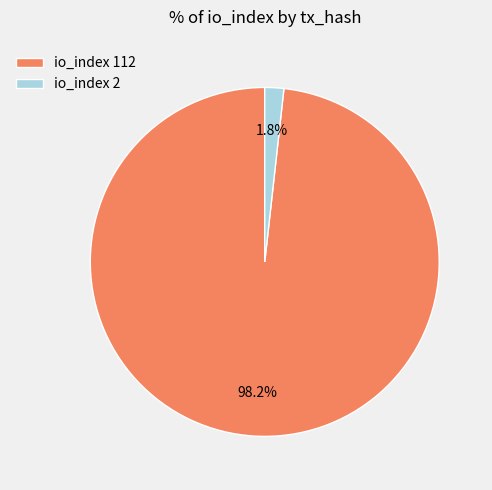

Is the sum of io_index 2 and io_index 112 greater than half?

Yes